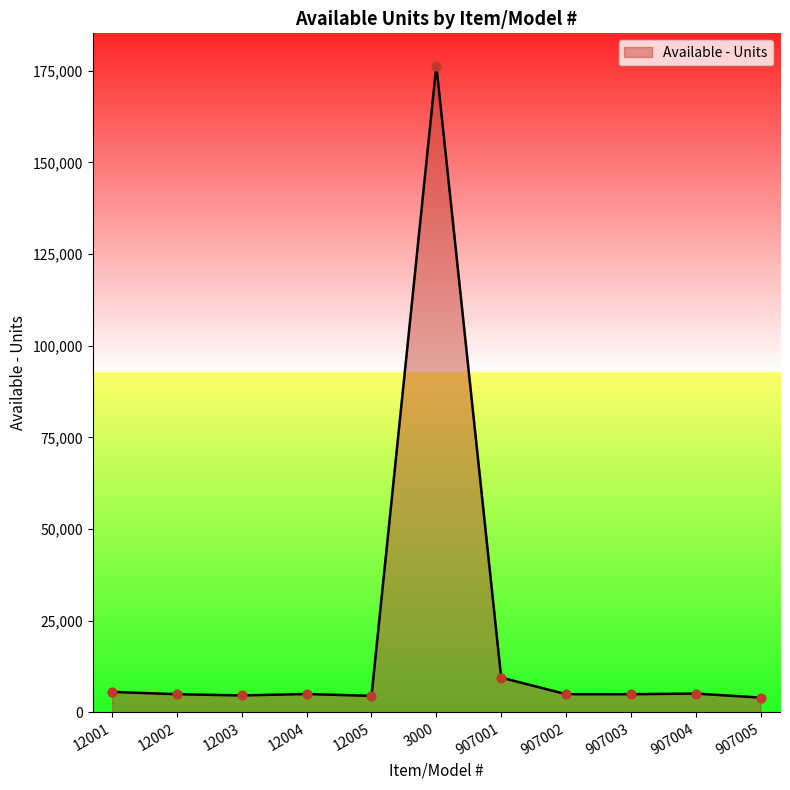

What is the change in value from 3000 to 907003?

-171431